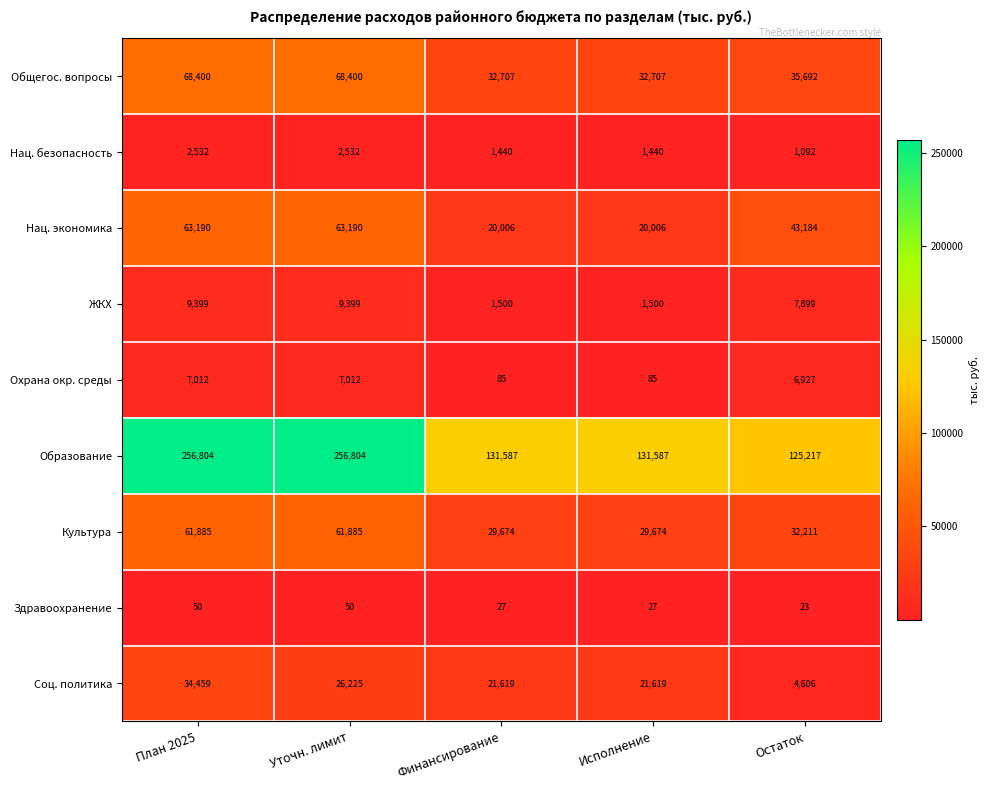

Is it true that Нац. экономика equals 20006 at Исполнение?

True